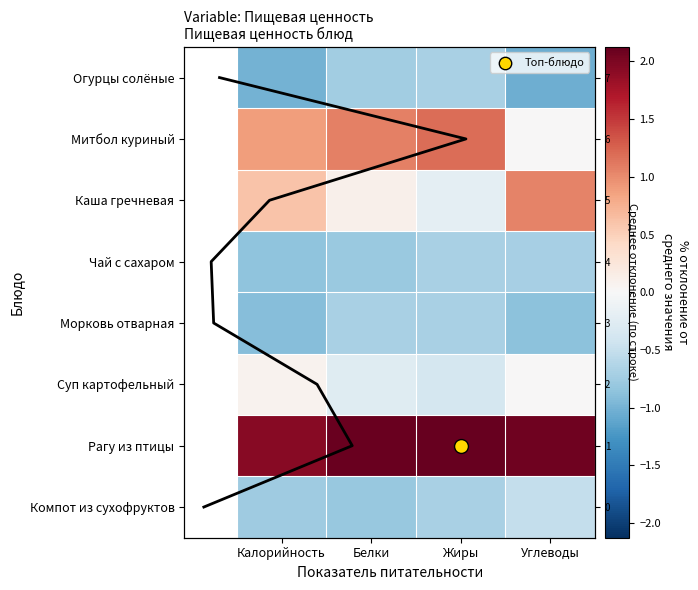

What value does the Каша гречневая series have at Углеводы?

1.1